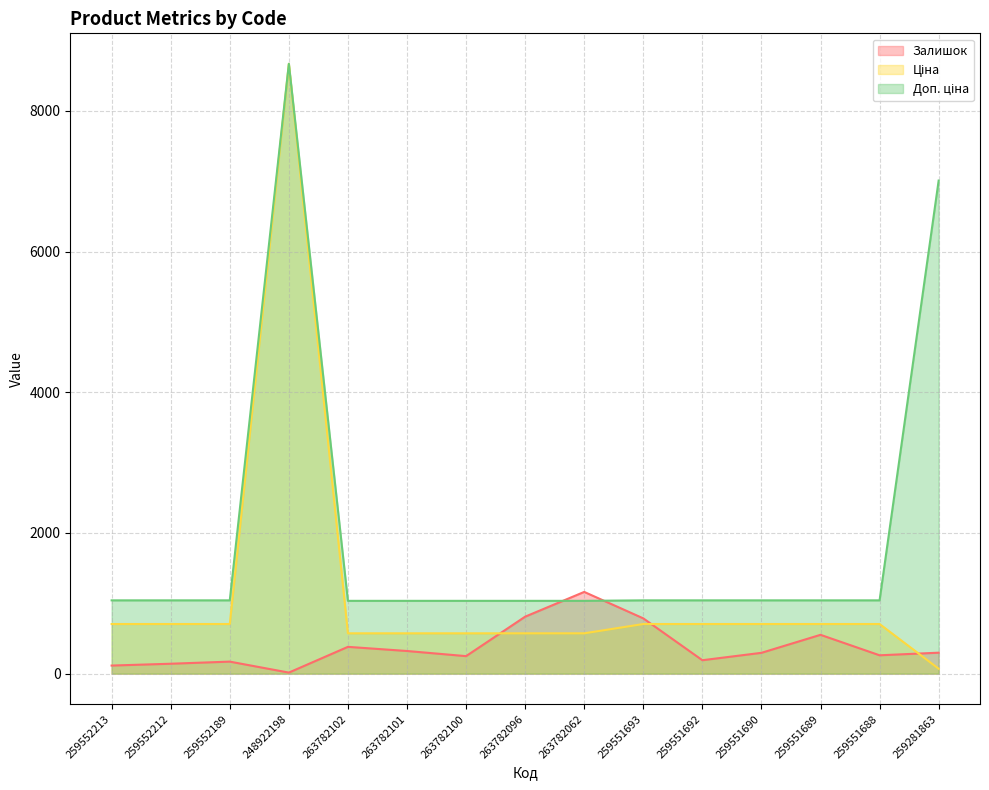

How many values in the Ціна series exceed 705?

9